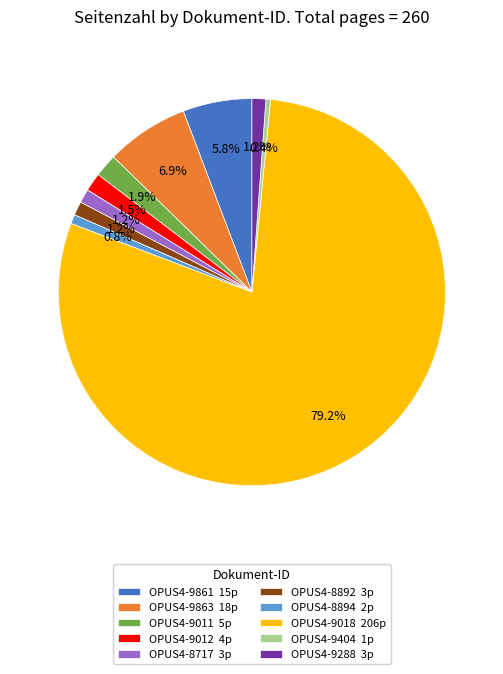

What is the largest slice in the pie chart?

OPUS4-9018